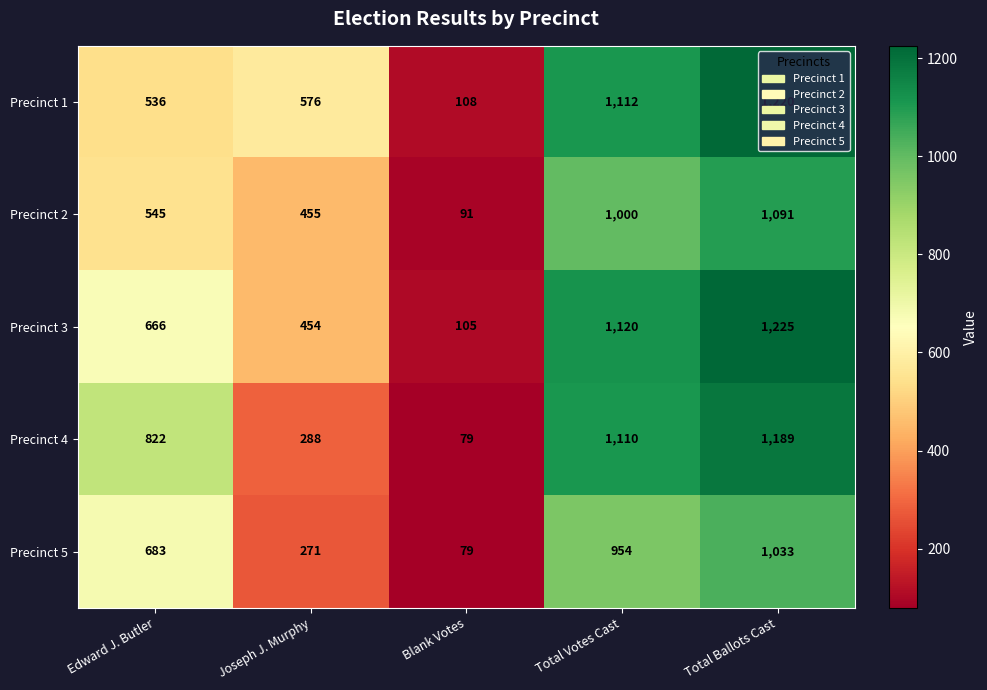

What is the difference between the Precinct 1 values at Edward J. Butler and Total Ballots Cast?

684